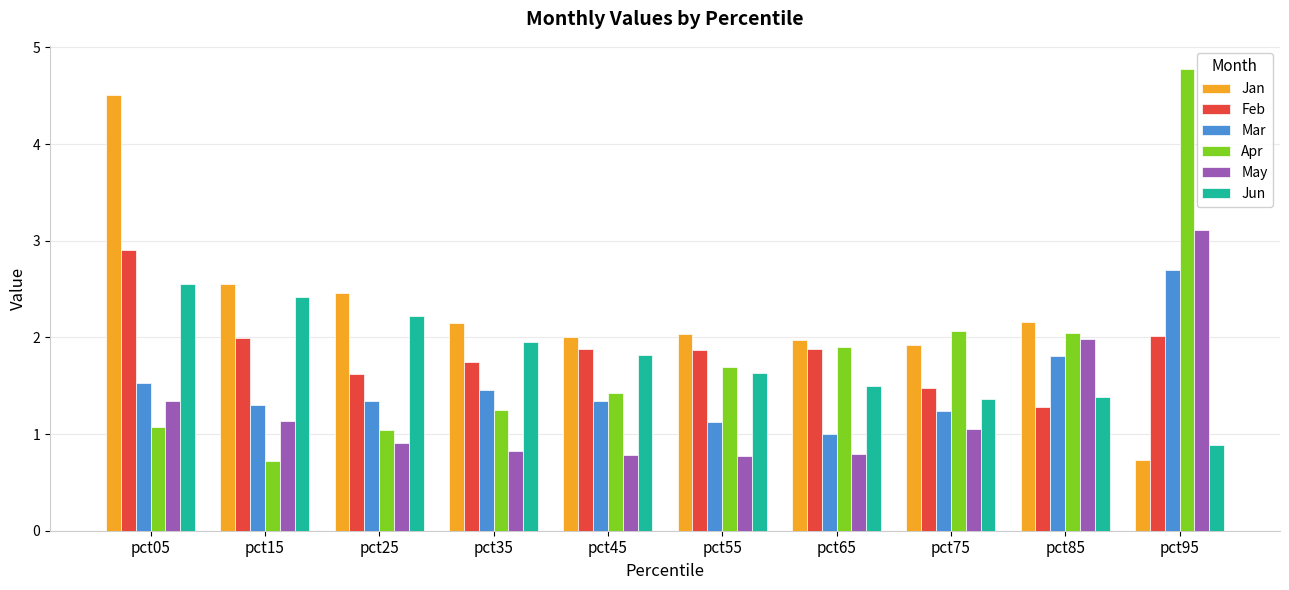

At which label does May reach its peak?

pct95